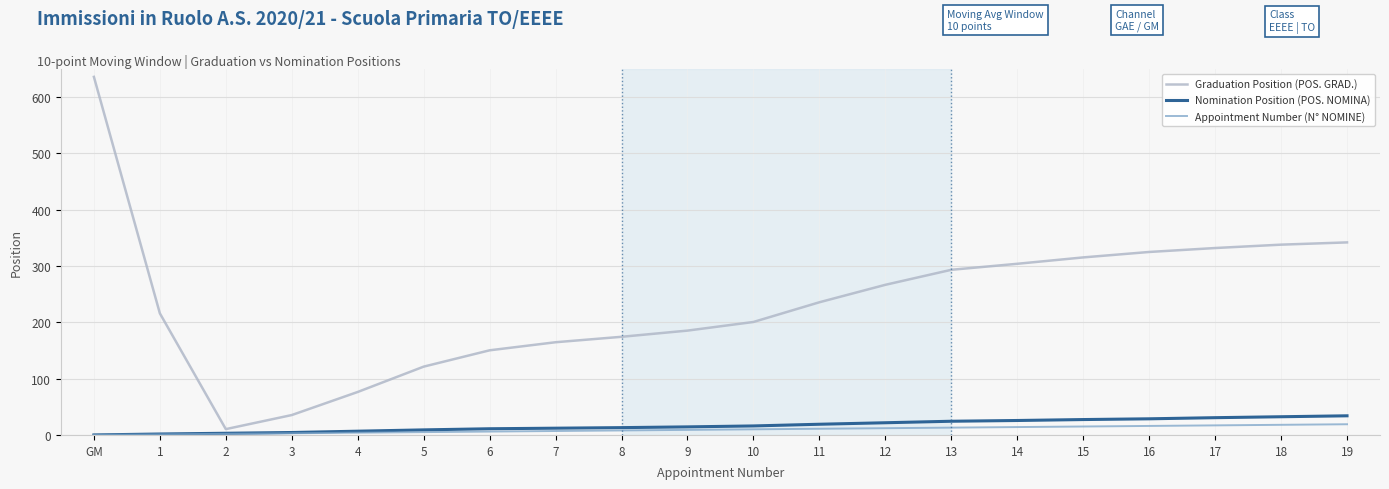

How many lines are shown in the chart?

3